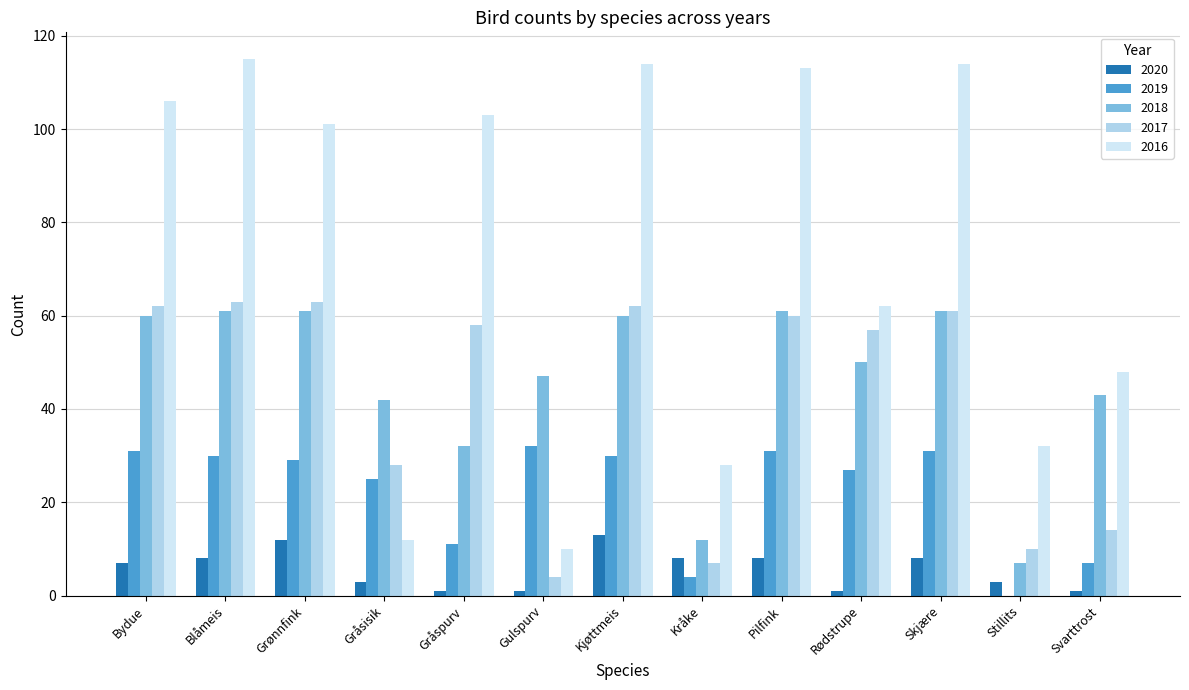

What is the total value across all series at Blåmeis?

277